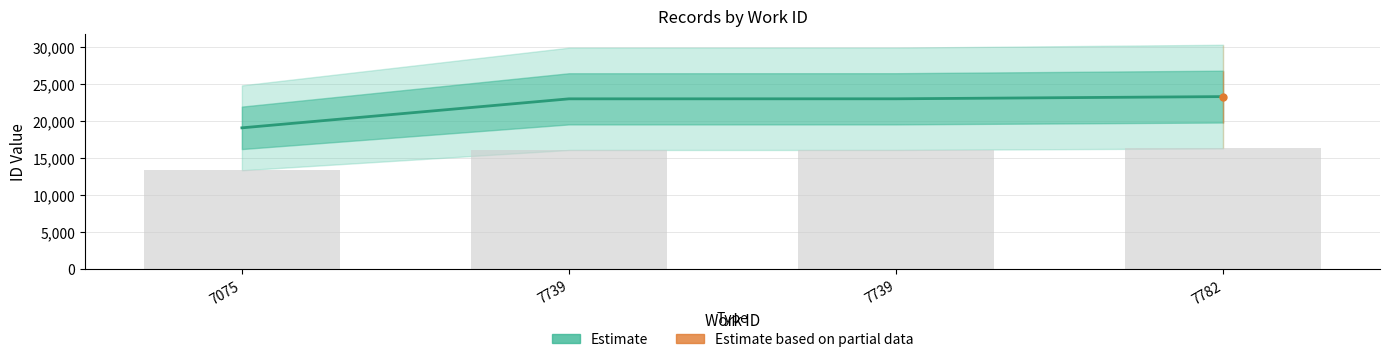

What is the difference between the second highest and second lowest values?

5